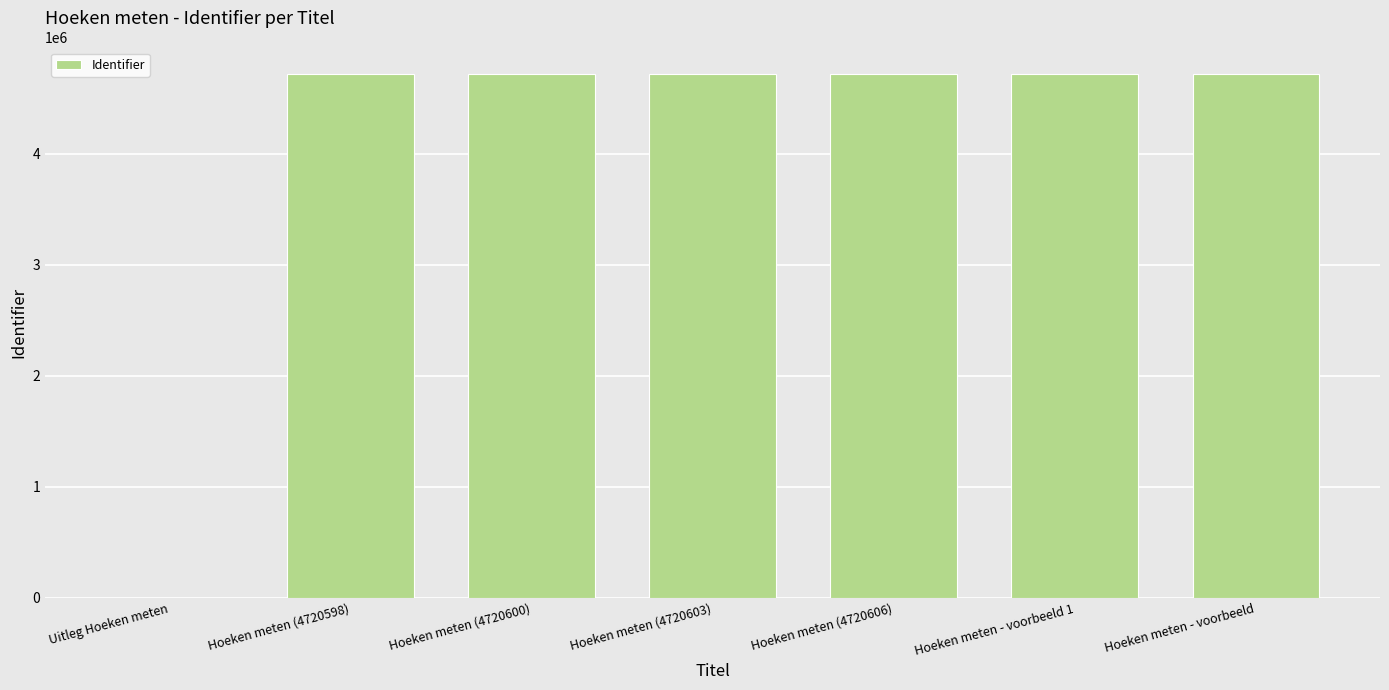

What is the maximum value shown in the chart?

4720722